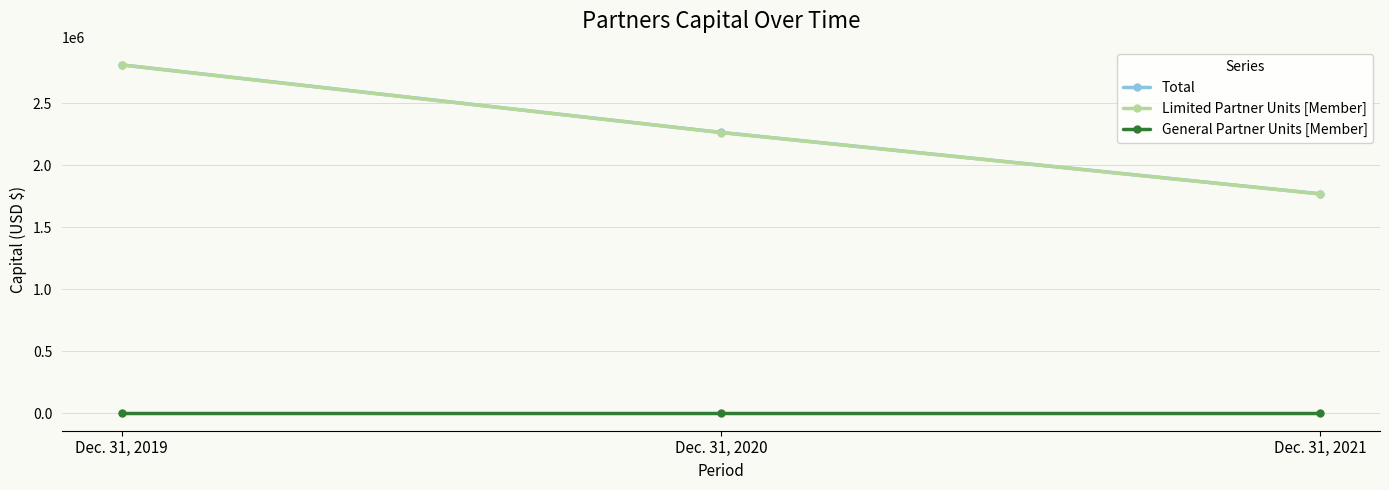

Is it true that Total equals 1294239 at Dec. 31, 2020?

False